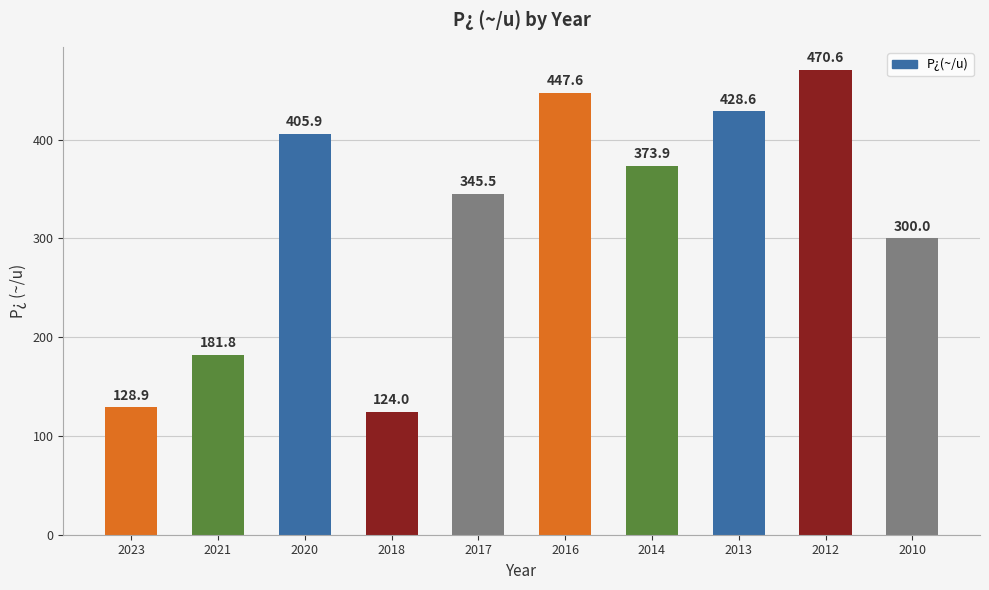

Where does the data first go above 373?

2020